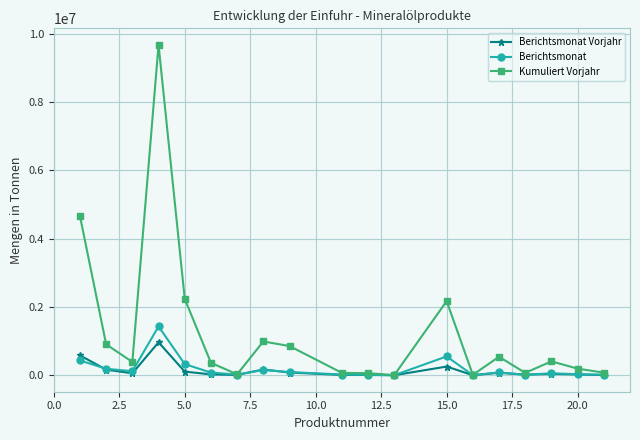

Which series has the largest total across all categories?

Kumuliert Vorjahr